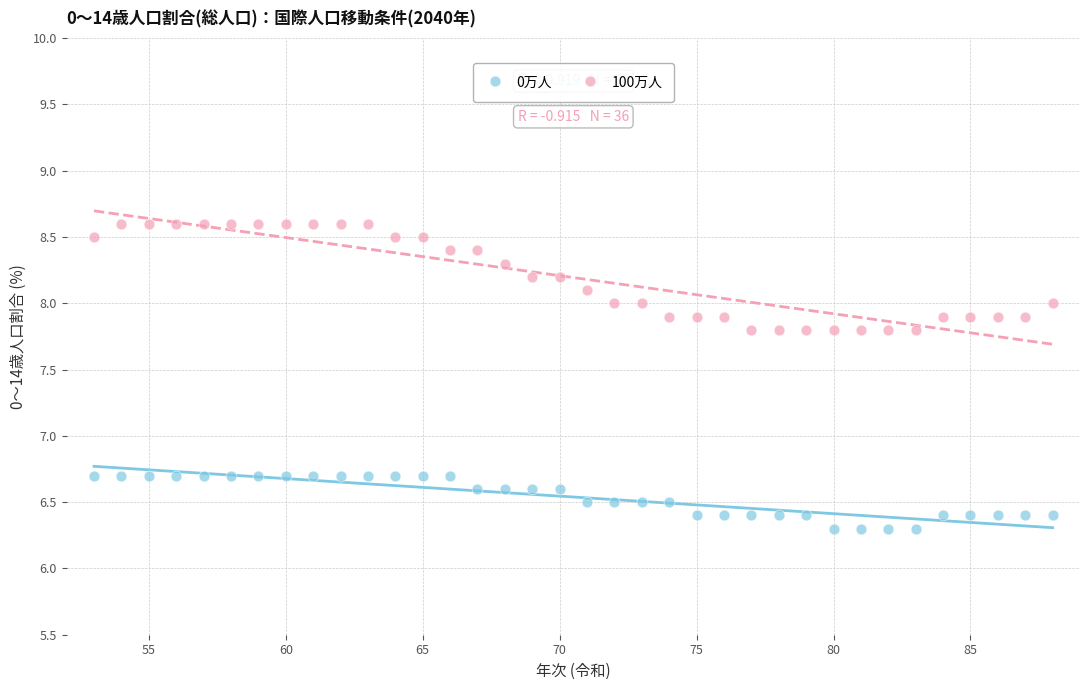

Across all data points, what is the range of Y values (max minus min)?

2.3